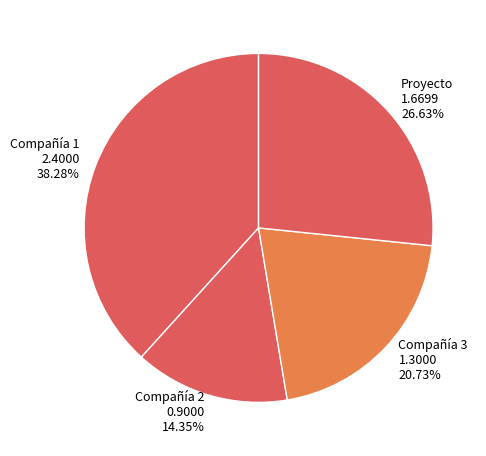

To the nearest percent, what is the combined percentage of Compañía 1 and Proyecto?

65%